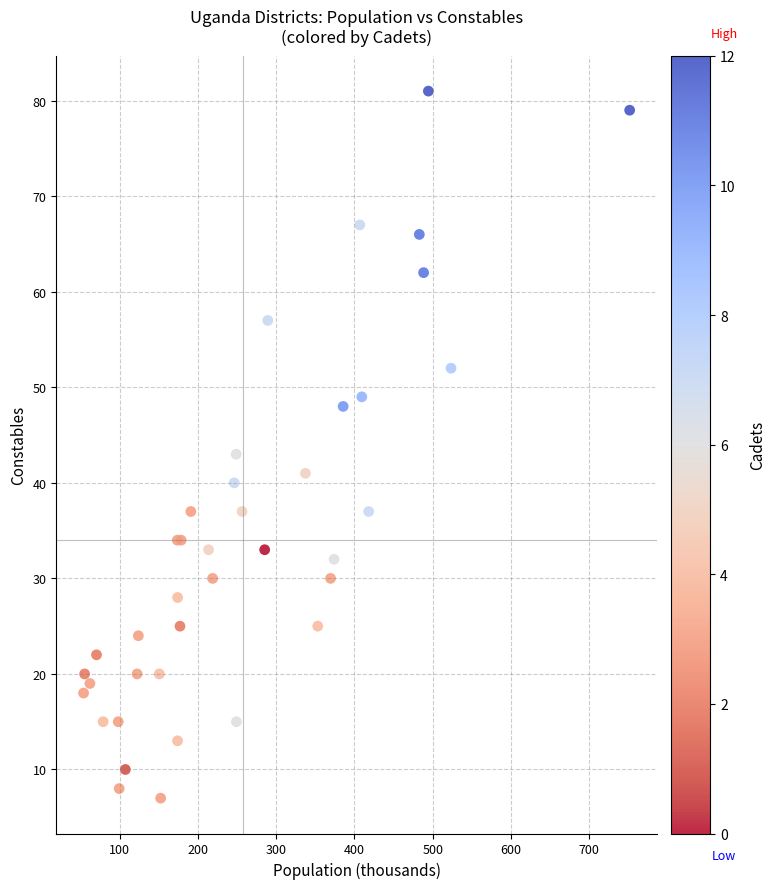

What Y value in the scatter plot is closest to 44?

43